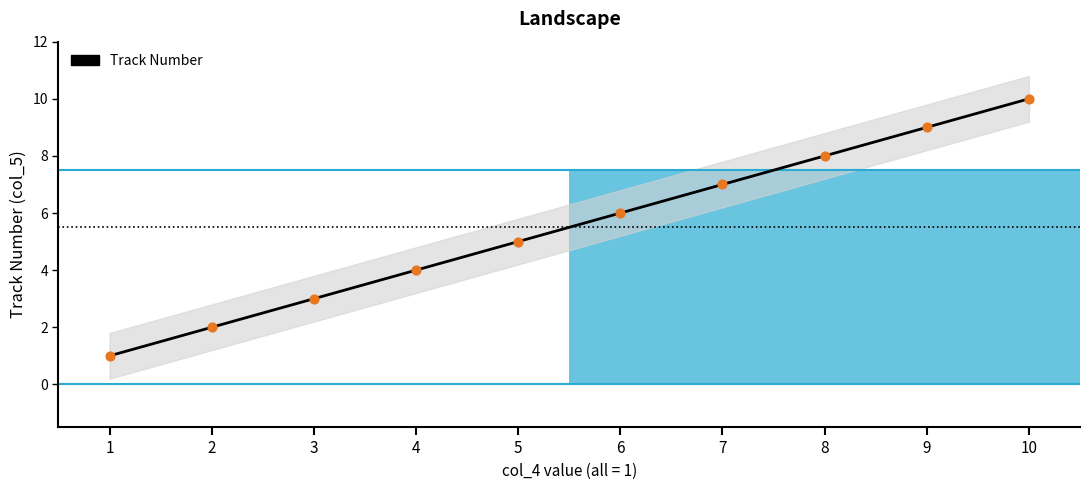

What is the change in value from 3 to 4?

+1